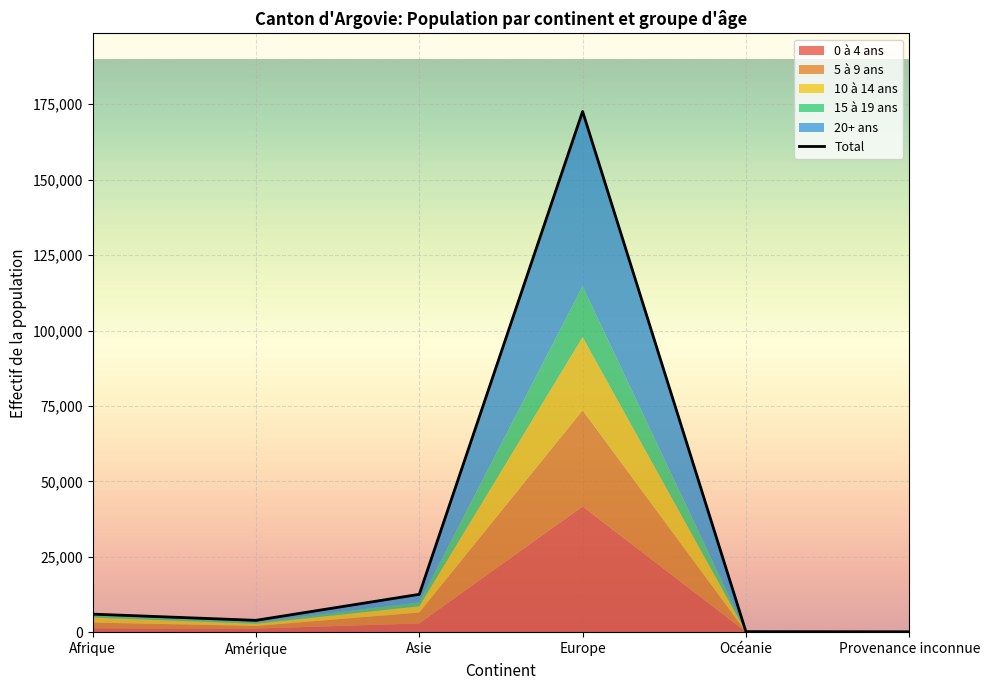

The value at Europe is 284442. True or false?

False